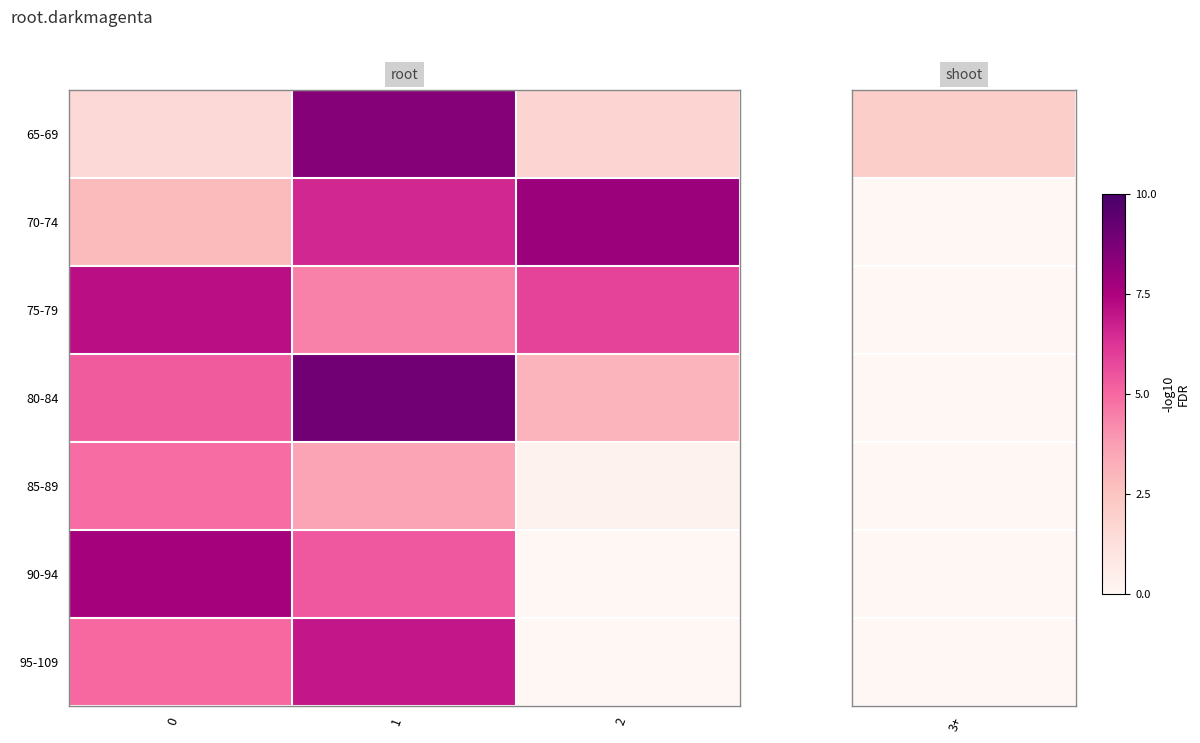

Rank the series at 0 from lowest to highest value.

65-69, 70-74, 85-89, 95-109, 80-84, 75-79, 90-94